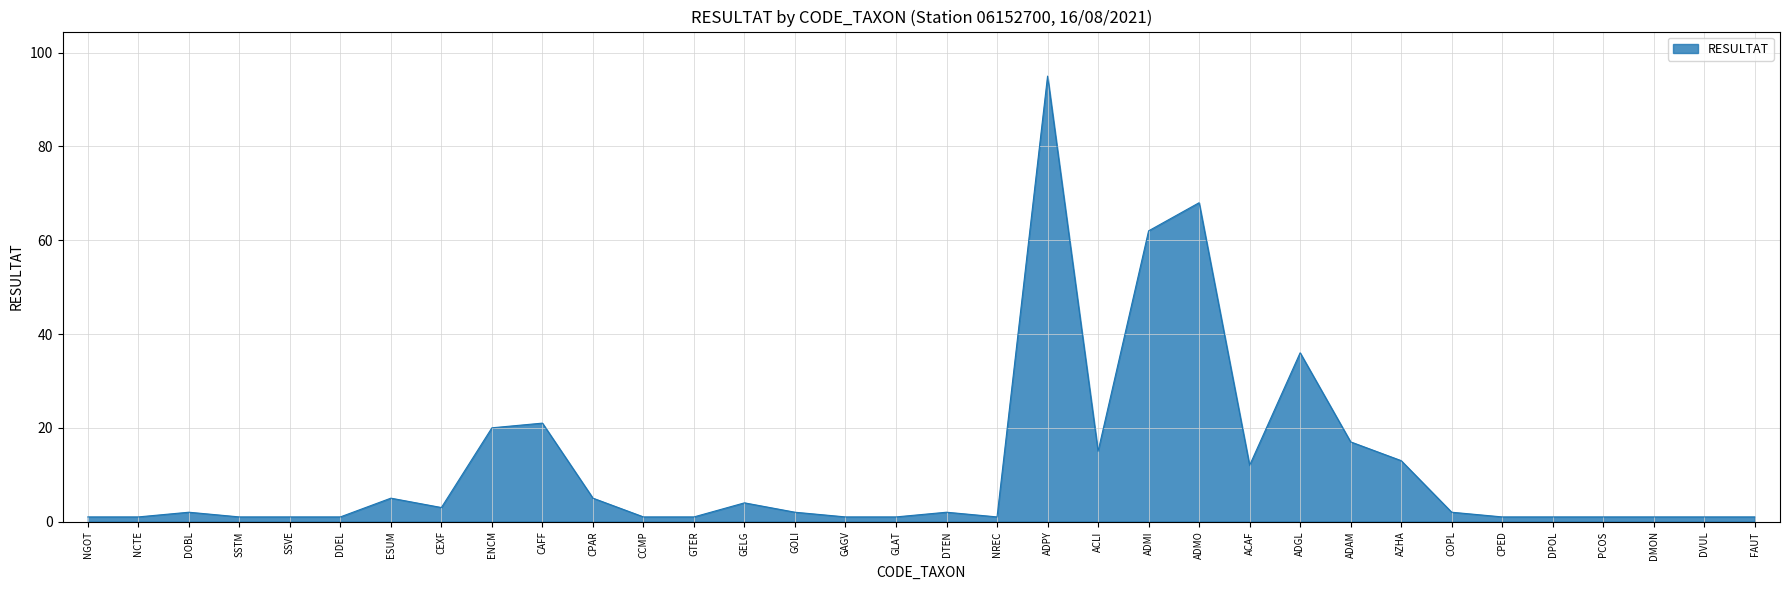

Count the number of data series in this chart.

1